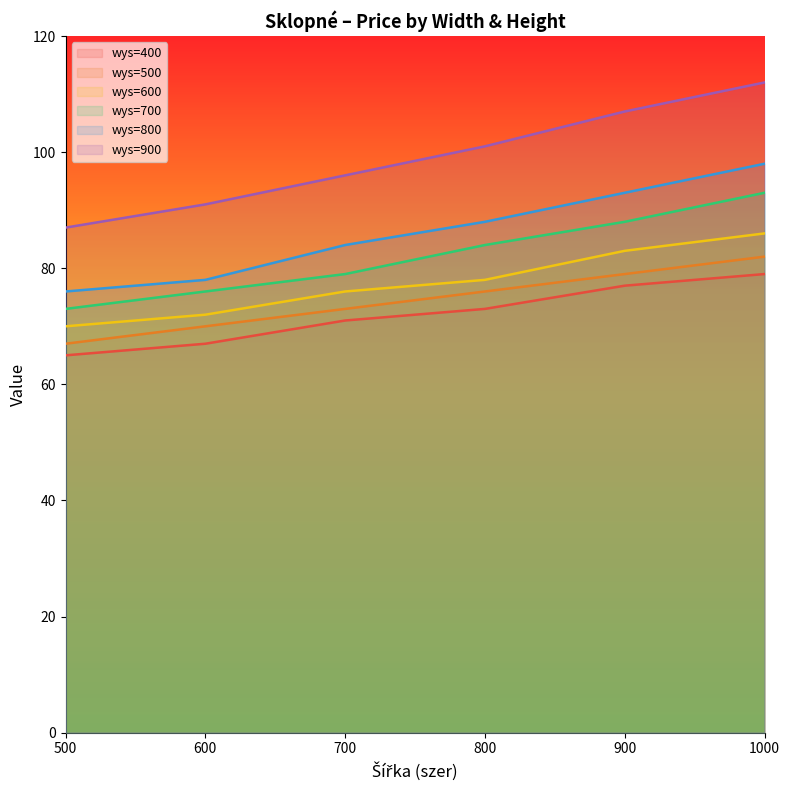

The value of wys=500 at 800 is 111. True or false?

False